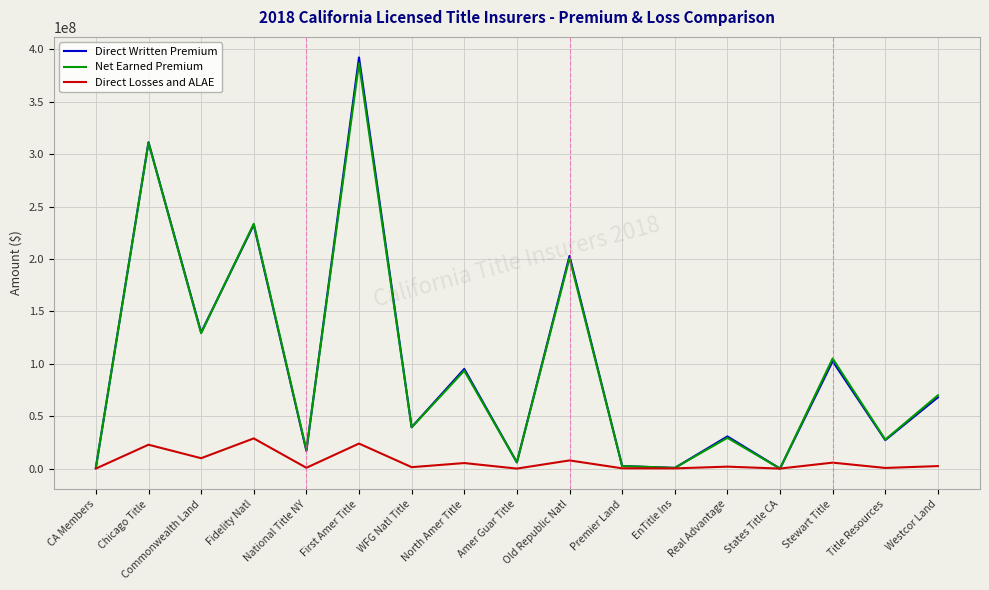

Which series has the largest range (max minus min)?

Direct Written Premium